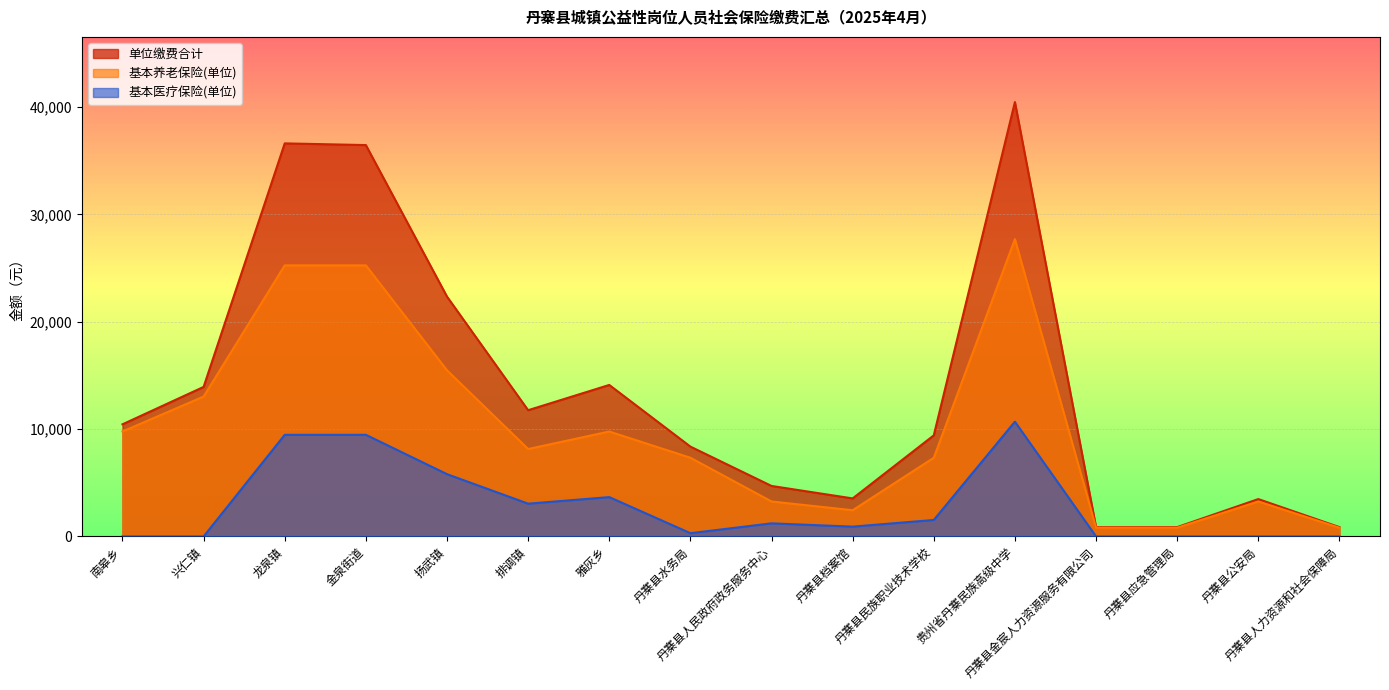

Between 丹寨县人民政府政务服务中心 and 丹寨县民族职业技术学校, which series saw the biggest shift?

单位缴费合计